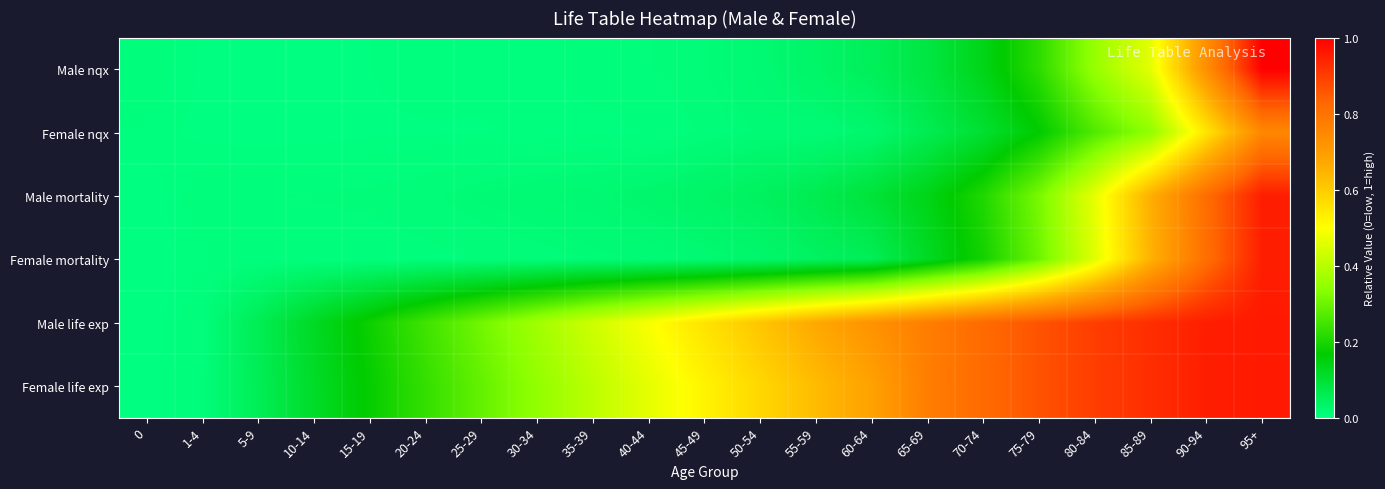

What is the spread (max minus min) of values at 90-94?

0.4